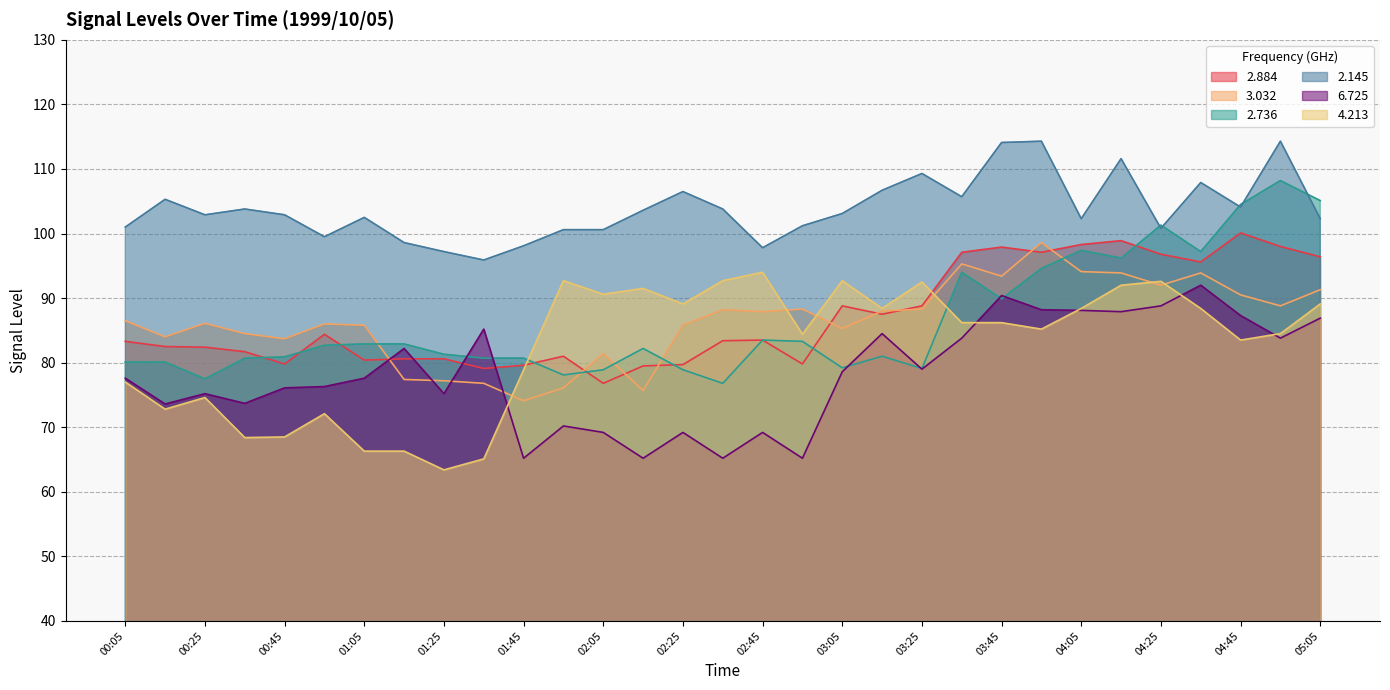

True or false: 2.736 and 3.032 cross at least once.

True